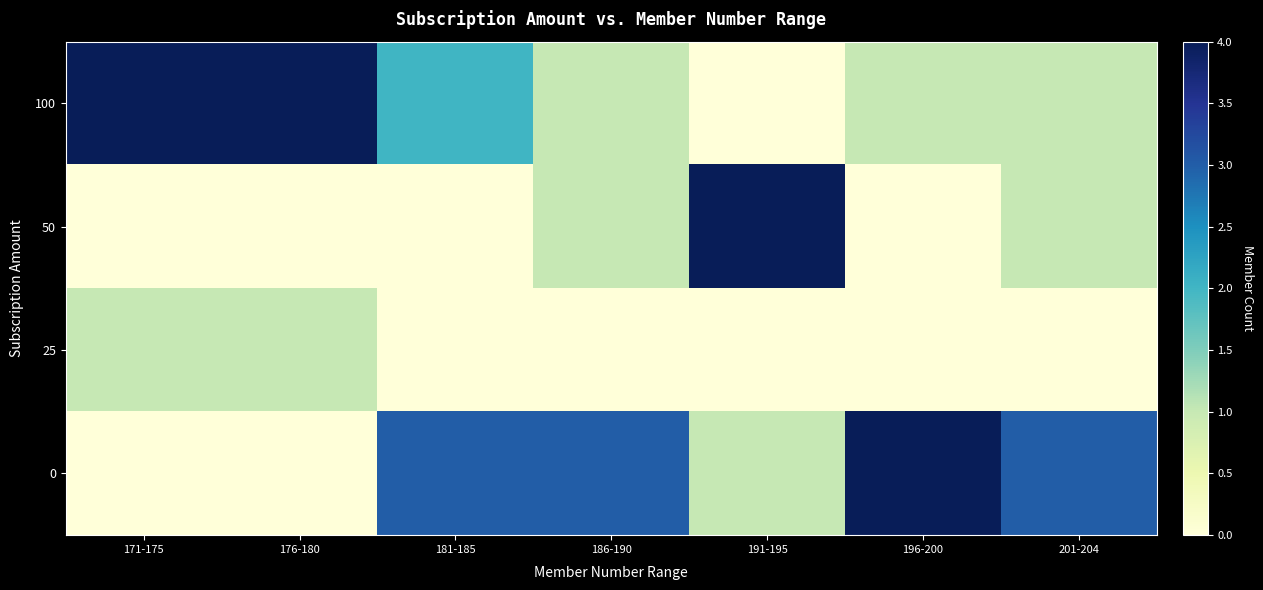

Reading left to right, transcribe all the data shown in this chart.

100: 171-175=4	176-180=4	181-185=2	186-190=1	191-195=0	196-200=1	201-204=1
50: 171-175=0	176-180=0	181-185=0	186-190=1	191-195=4	196-200=0	201-204=1
25: 171-175=1	176-180=1	181-185=0	186-190=0	191-195=0	196-200=0	201-204=0
0: 171-175=0	176-180=0	181-185=3	186-190=3	191-195=1	196-200=4	201-204=3